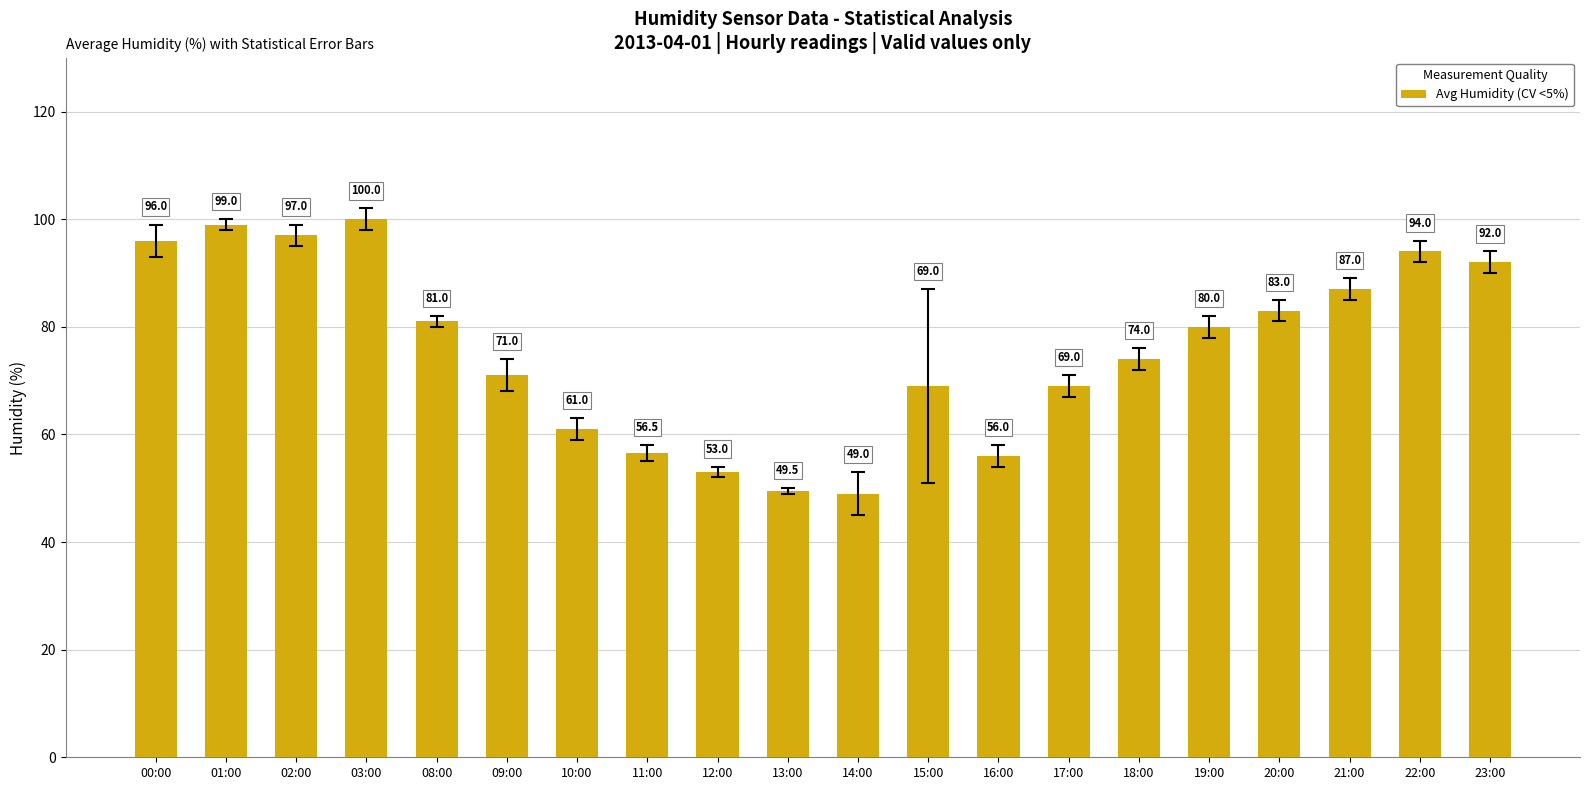

How many categories are shown in the chart?

20